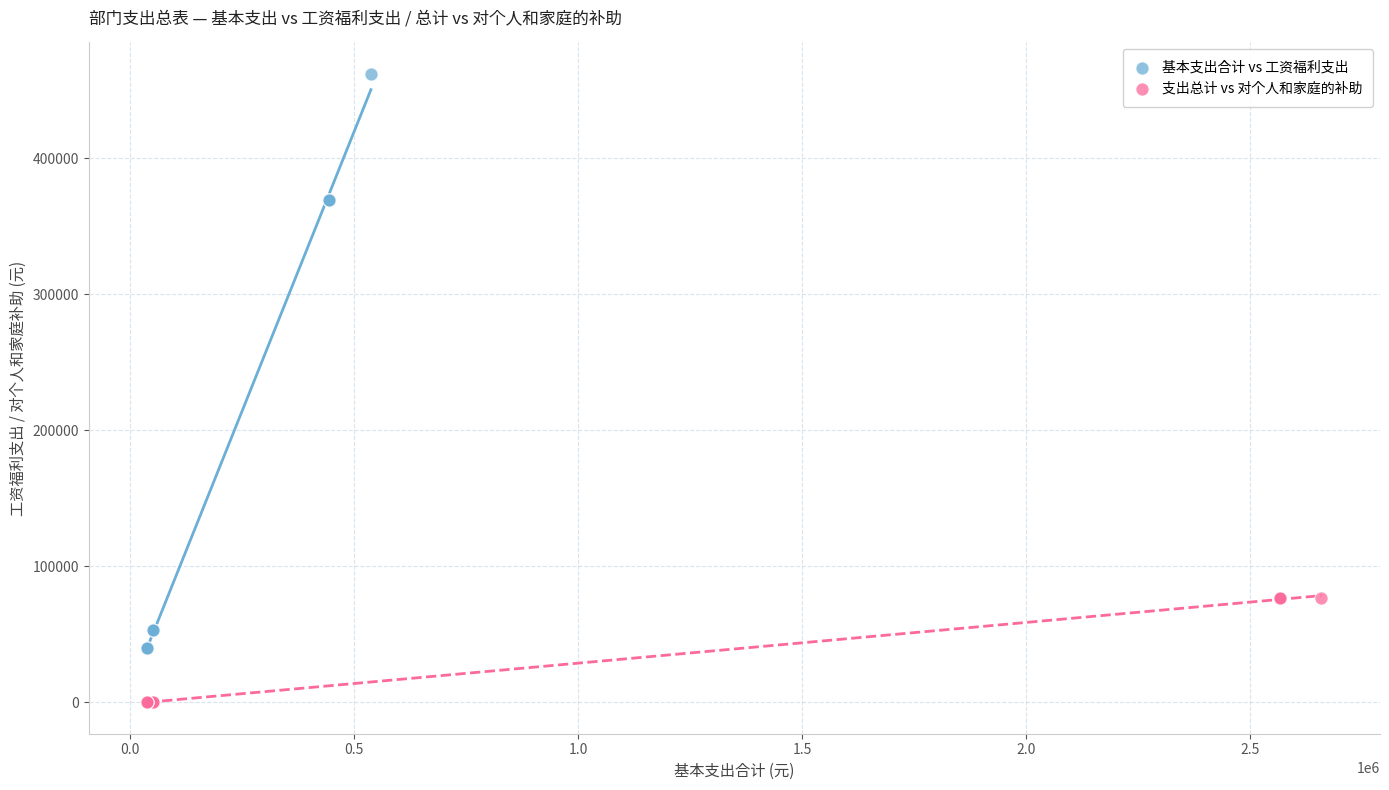

Which series has the widest spread of Y values?

基本支出合计 vs 工资福利支出